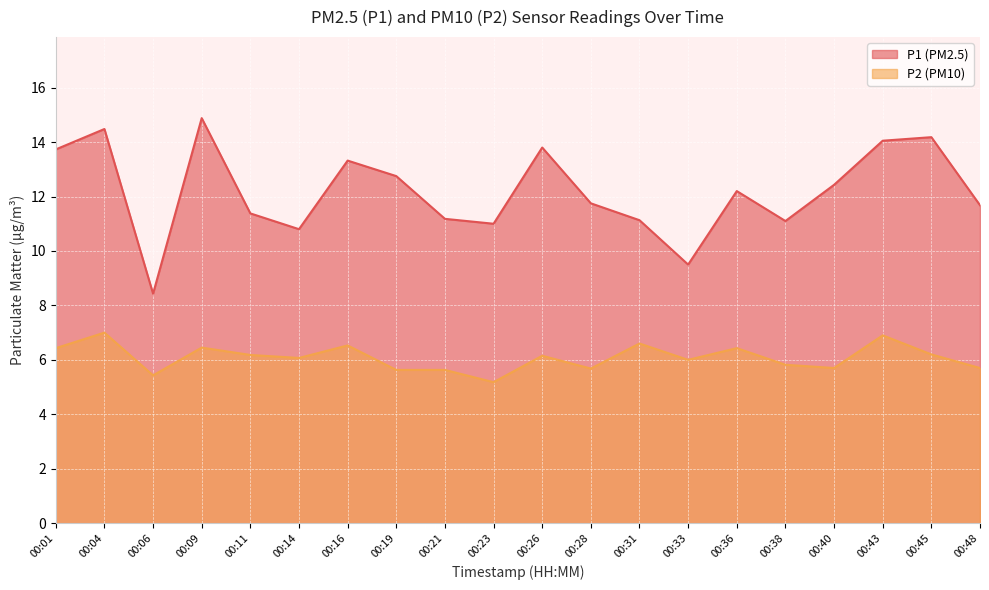

At how many categories does at least one series exceed 11?

16